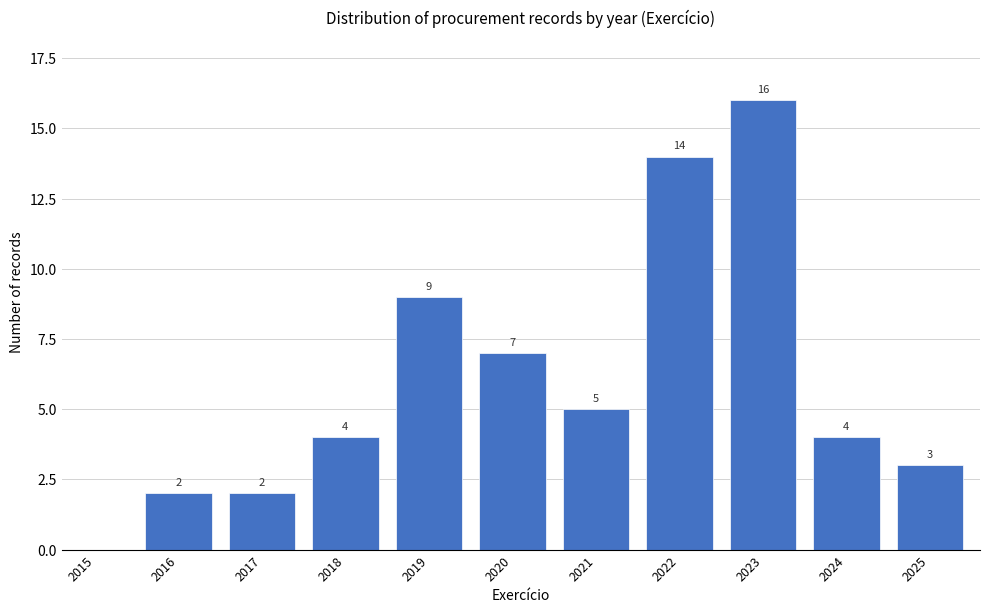

Reading left to right, list all the values displayed in this chart.

2015=0	2016=2	2017=2	2018=4	2019=9	2020=7	2021=5	2022=14	2023=16	2024=4	2025=3